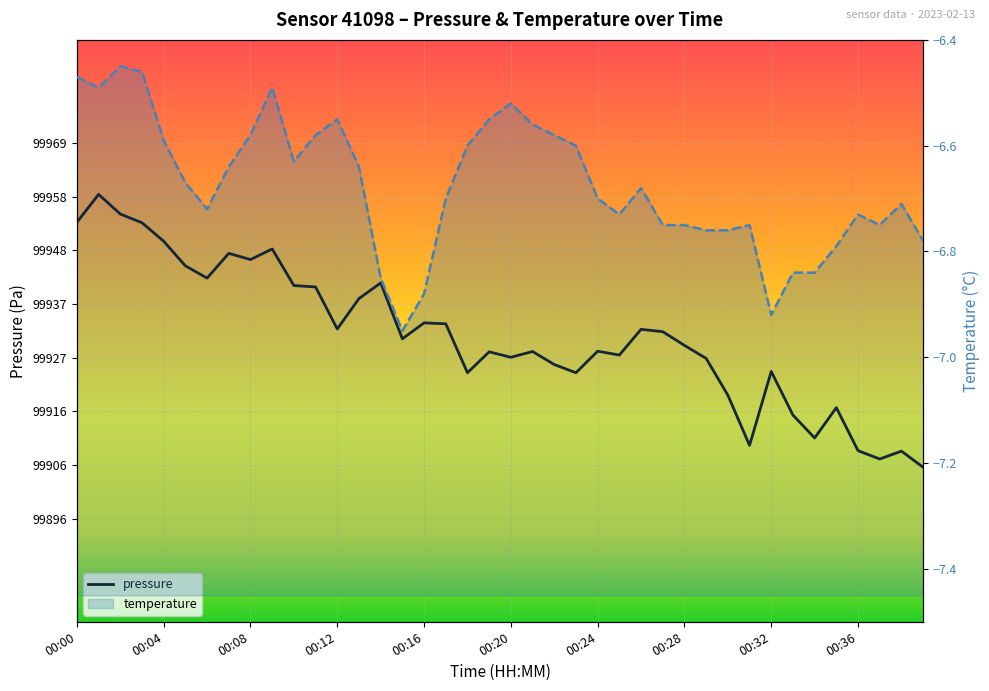

Is it true that pressure equals 157390.5 at 00:17?

False